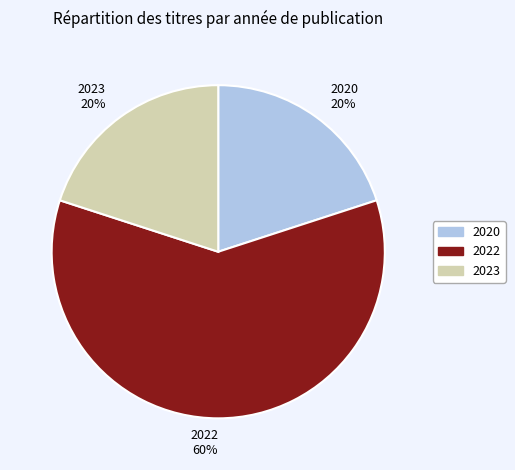

Is there a majority slice in this chart?

Yes